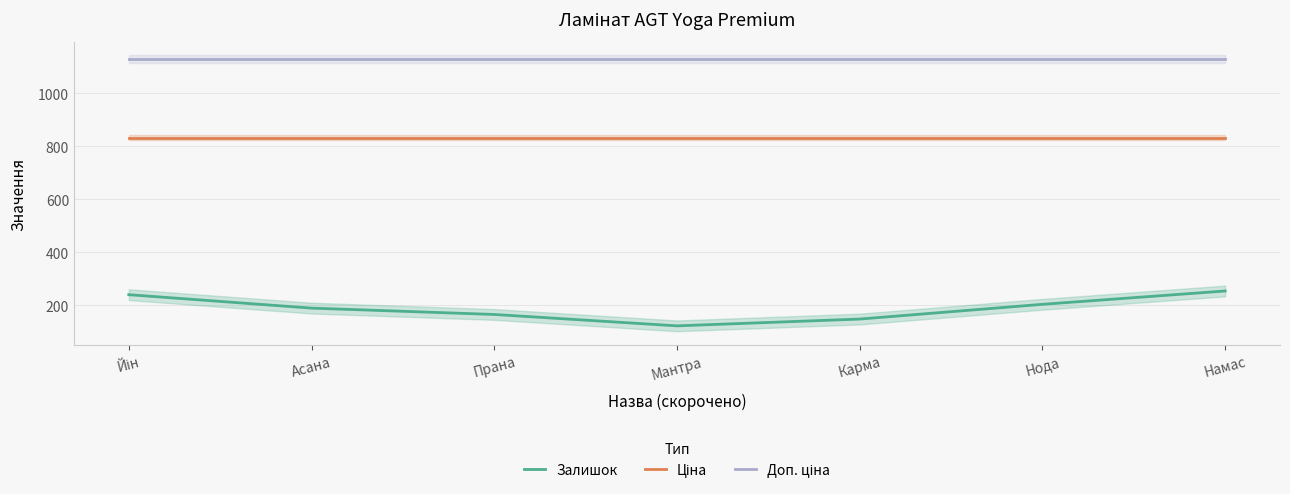

At which category is the sum across all series the highest?

Намас